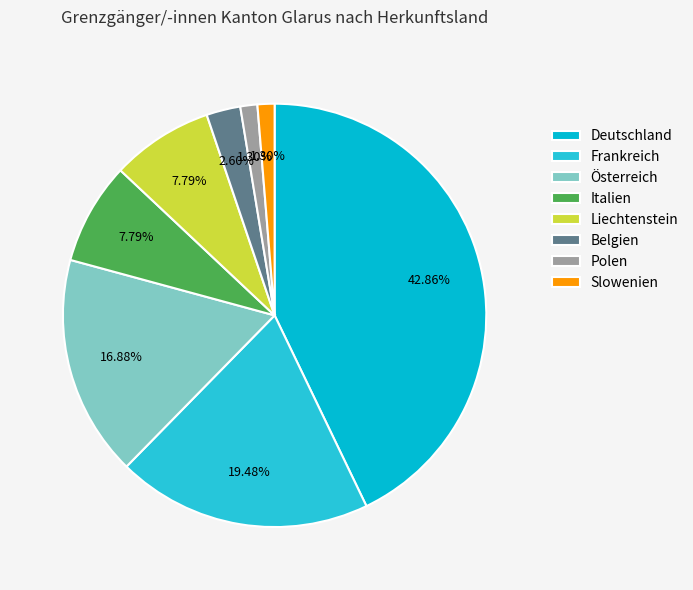

What is the largest slice in the pie chart?

Deutschland